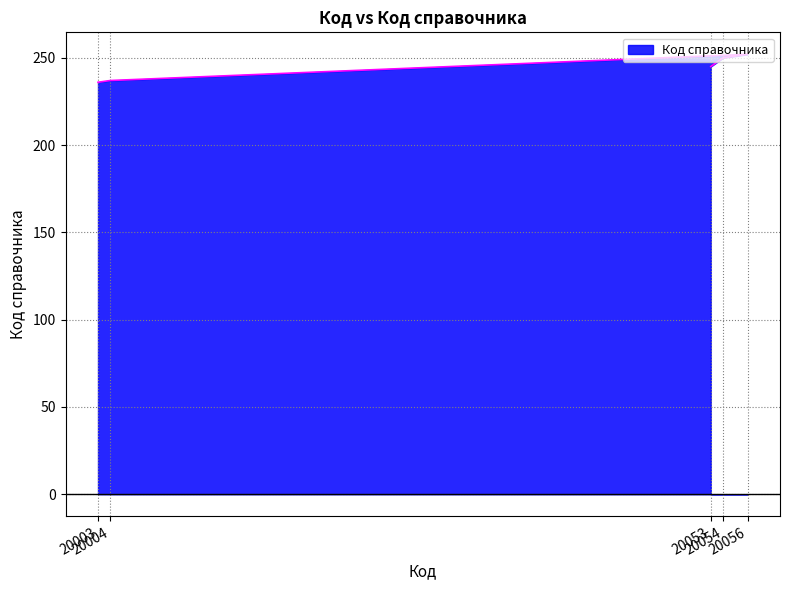

What is the difference between the values at 20004 and 20053?

8